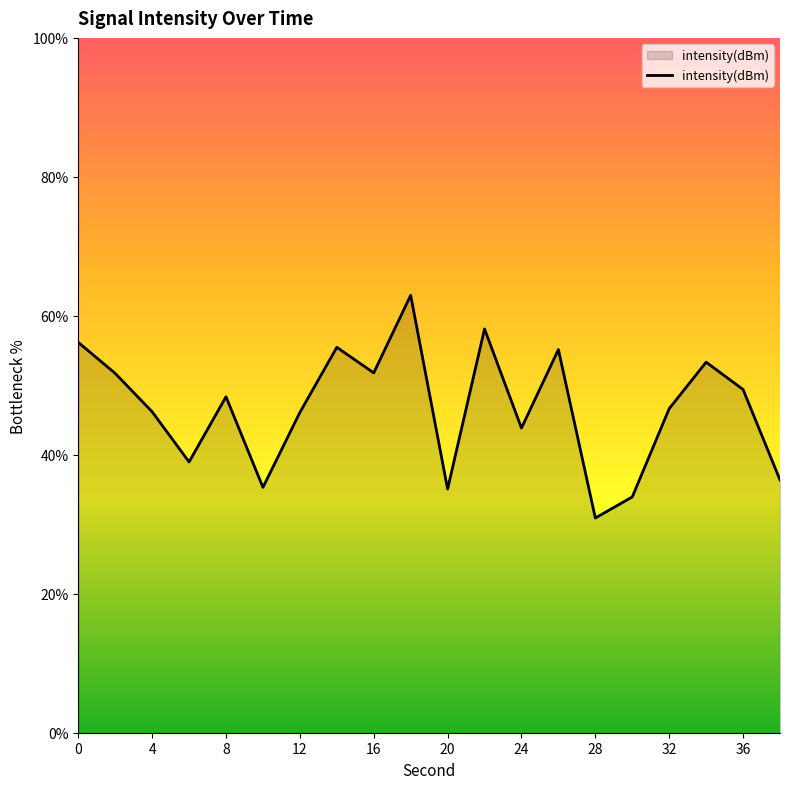

What is the smallest value displayed?

30.9